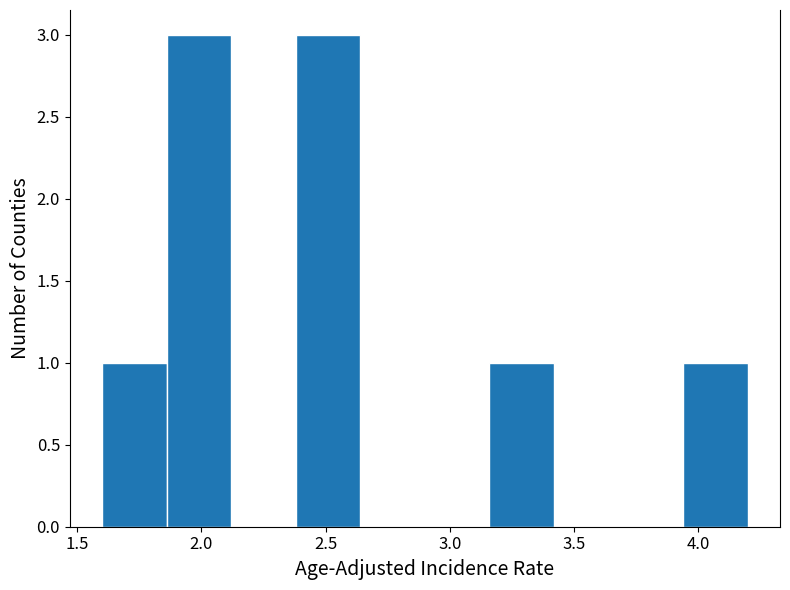

Reading left to right, transcribe this chart: for each bar, give the range it covers on the x-axis and its height. Neither the bar edges nor the heights are printed on the chart, so give them approximately, as read against the axes.

1.60 to 1.86: 1
1.86 to 2.12: 3
2.12 to 2.38: 0
2.38 to 2.64: 3
2.64 to 2.90: 0
2.90 to 3.16: 0
3.16 to 3.42: 1
3.42 to 3.68: 0
3.68 to 3.94: 0
3.94 to 4.20: 1